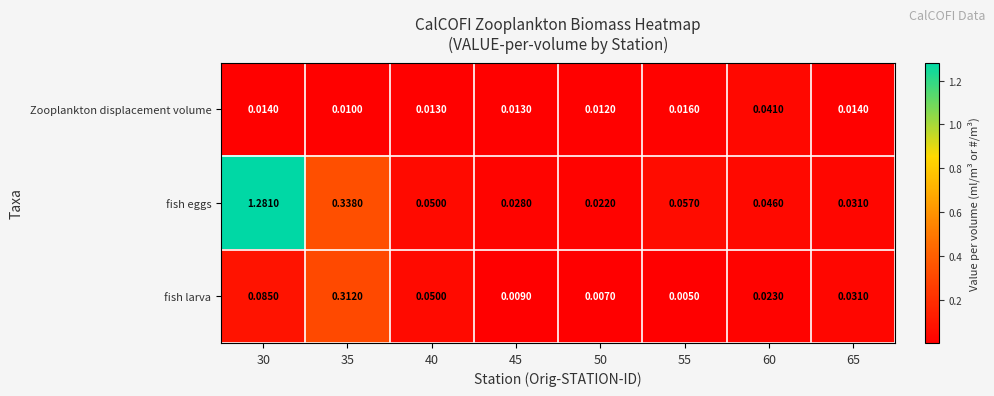

Rank the series by their average value, from highest to lowest.

fish eggs, fish larva, Zooplankton displacement volume